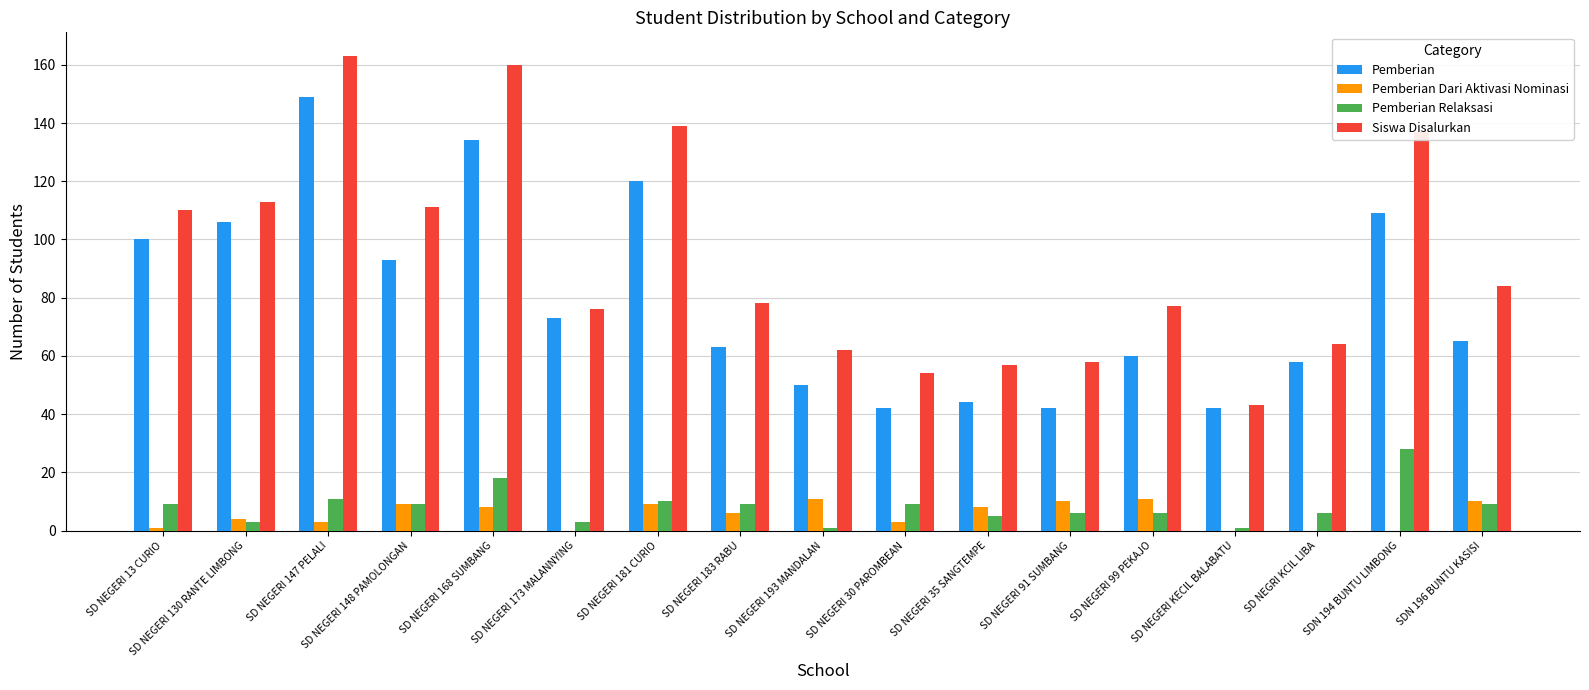

At which category is the sum across all series the highest?

SD NEGERI 147 PELALI